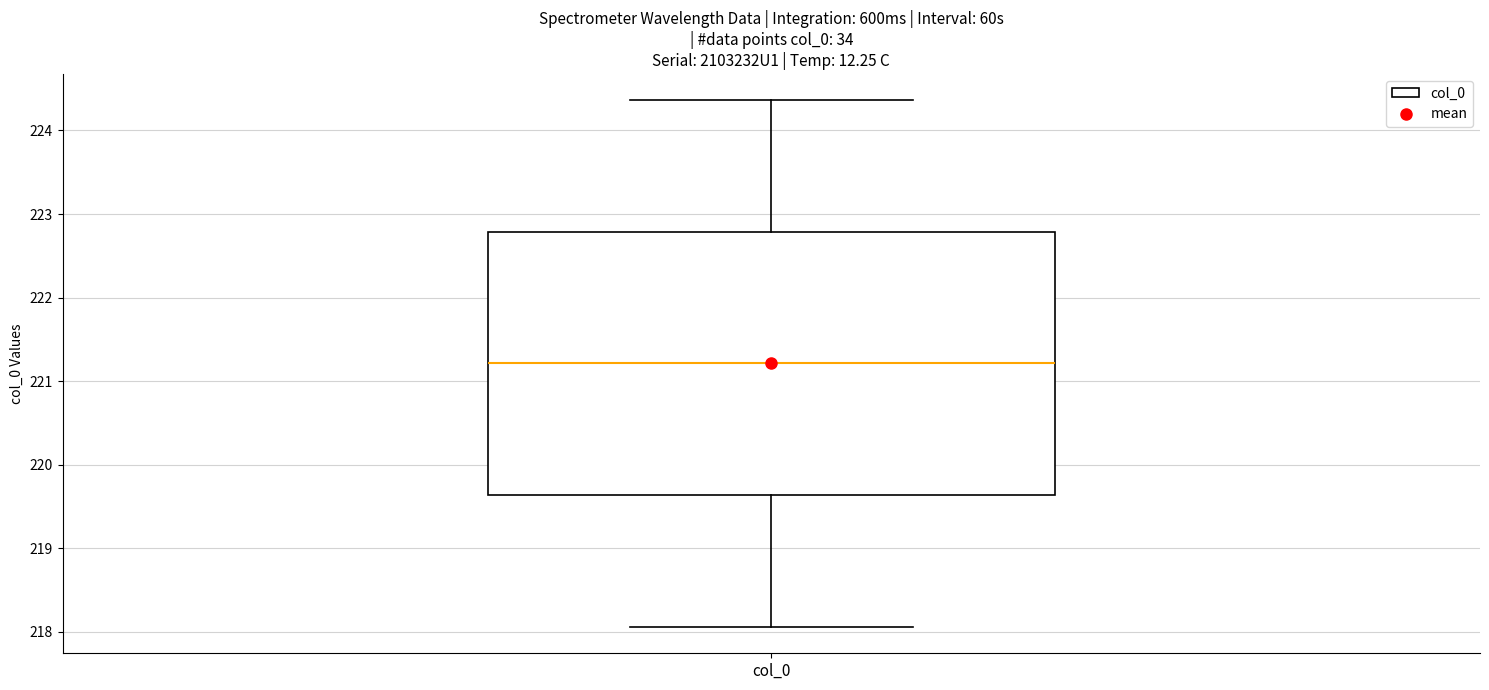

Where does the lower whisker of the box for col_0 end on the y-axis? The values are not printed on the chart, so give them approximately, as read against the axis.

218.1